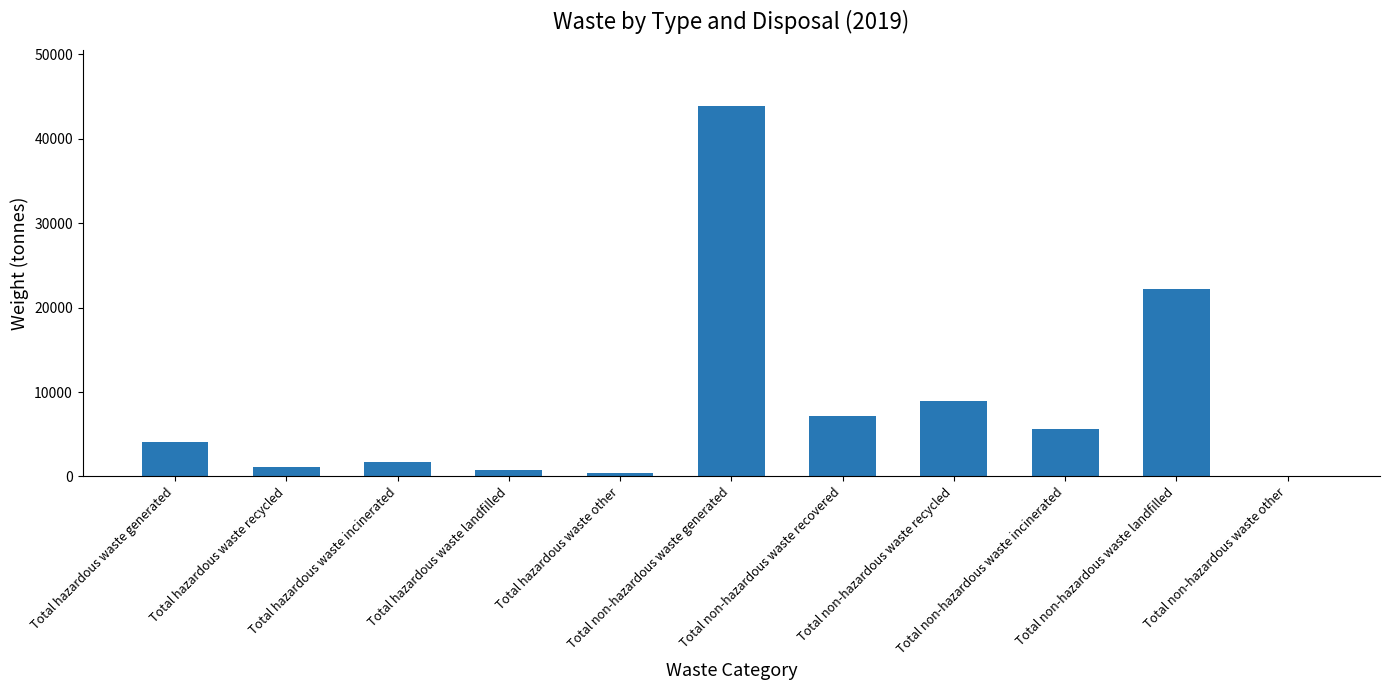

Does the chart contain stacked bars?

No